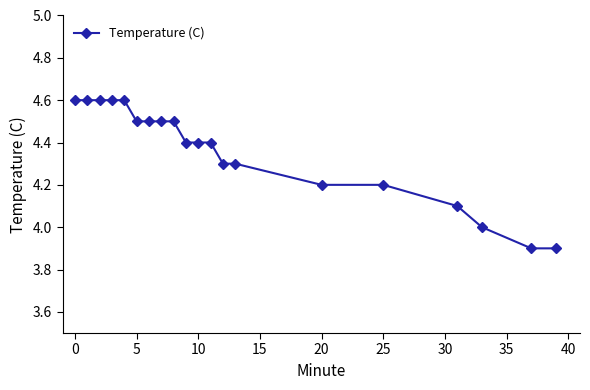

What is the sum of all values?

87.1